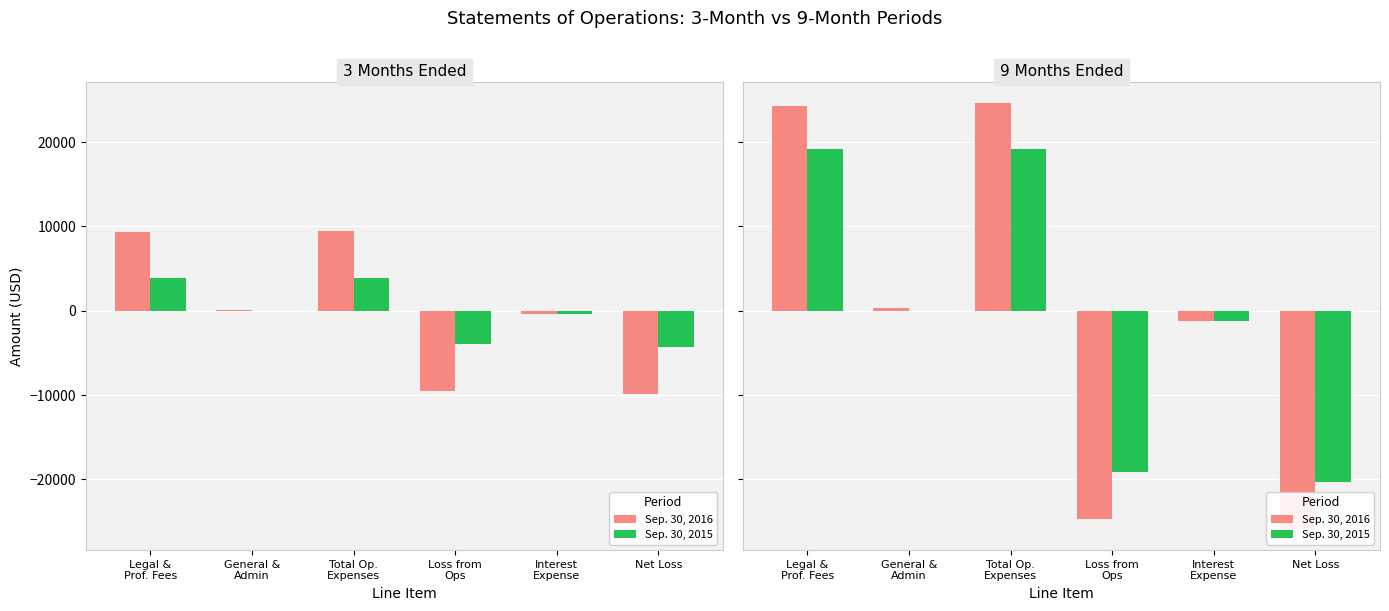

How many series are shown in this chart?

2